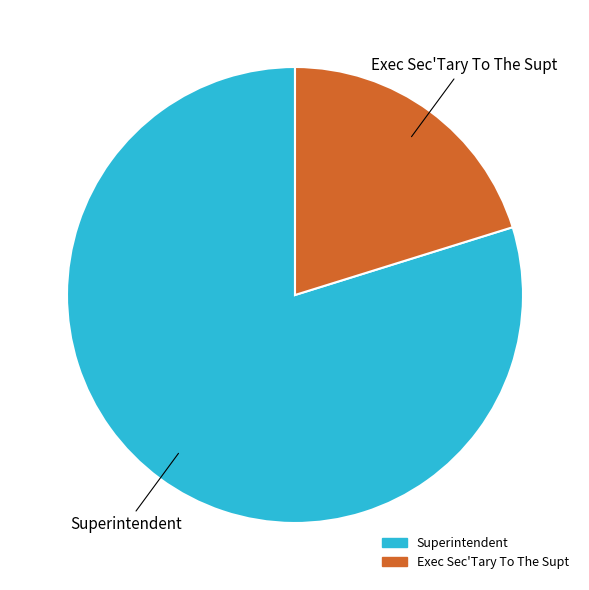

What is the largest slice in the pie chart?

Superintendent